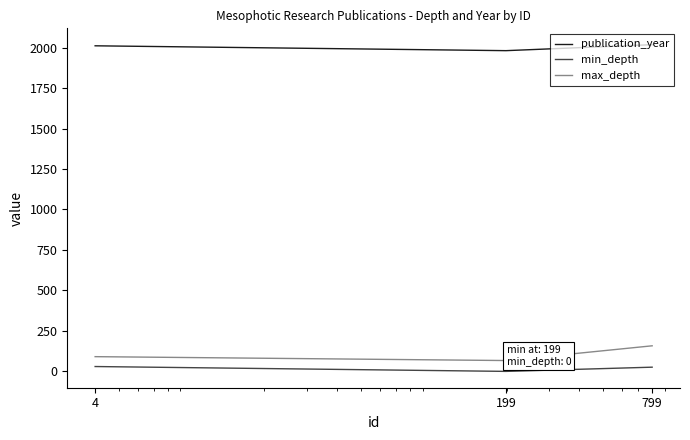

What is the greatest value displayed?

2018